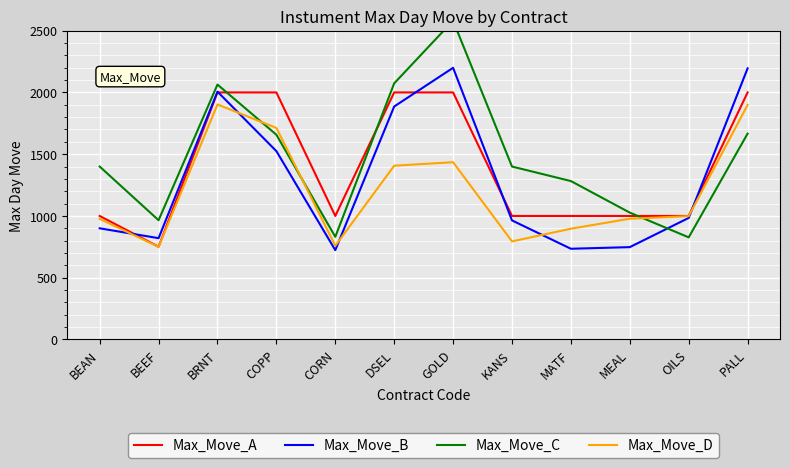

At which category does the chart reach its peak across all series?

GOLD